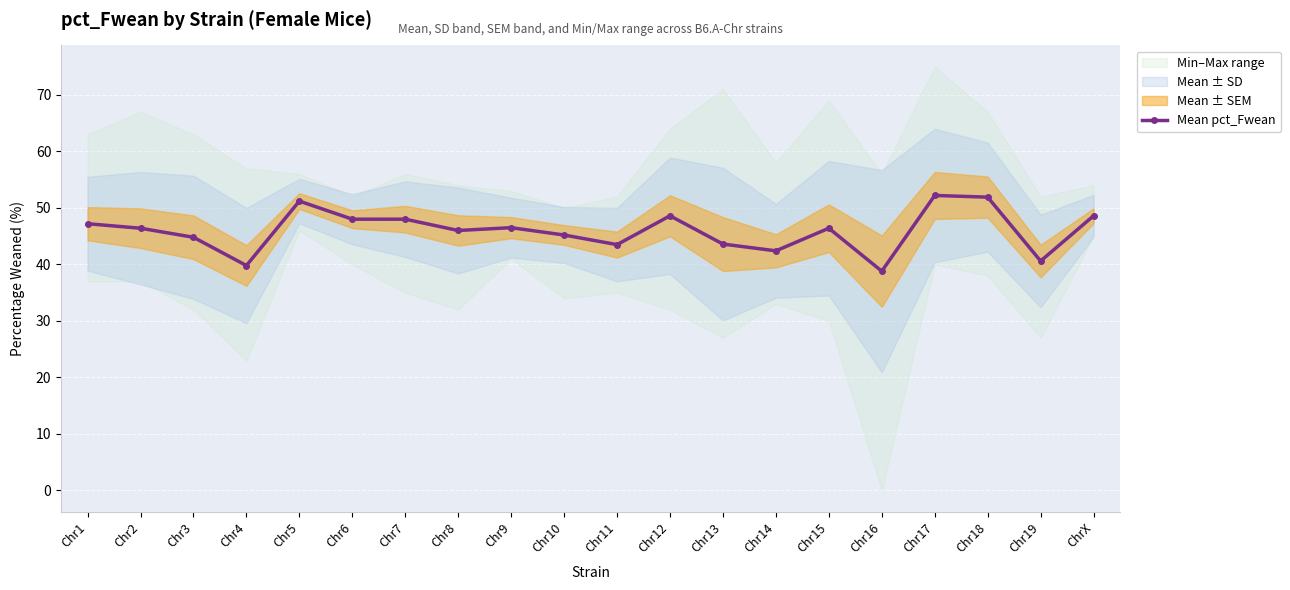

Does the chart display data point markers on the line(s)?

Yes